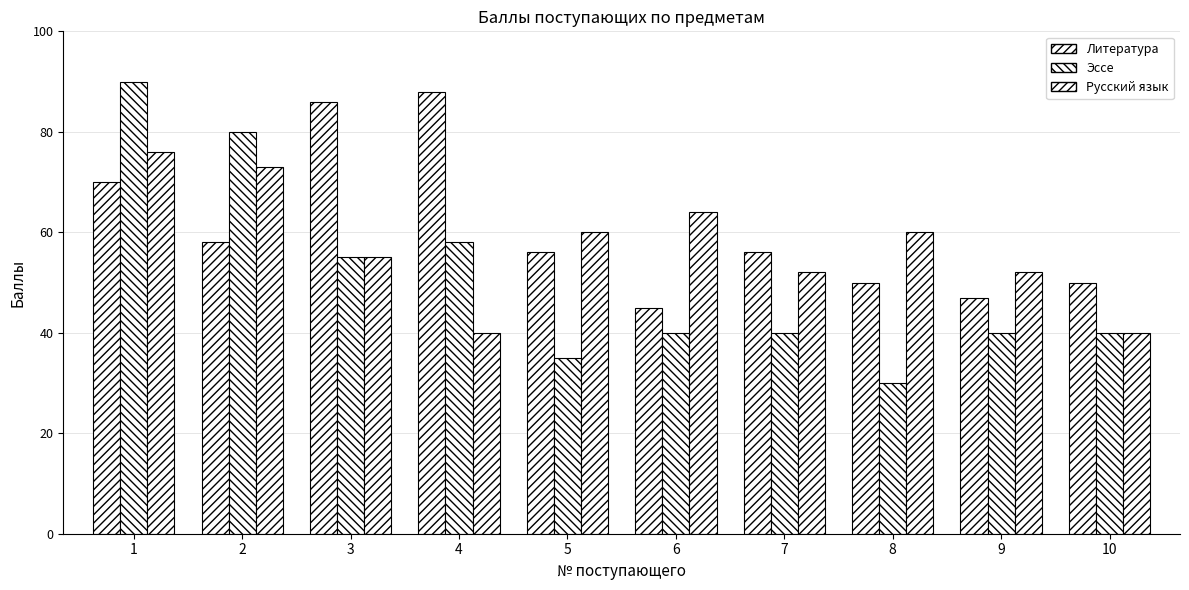

What is the sum of all Литература values?

606